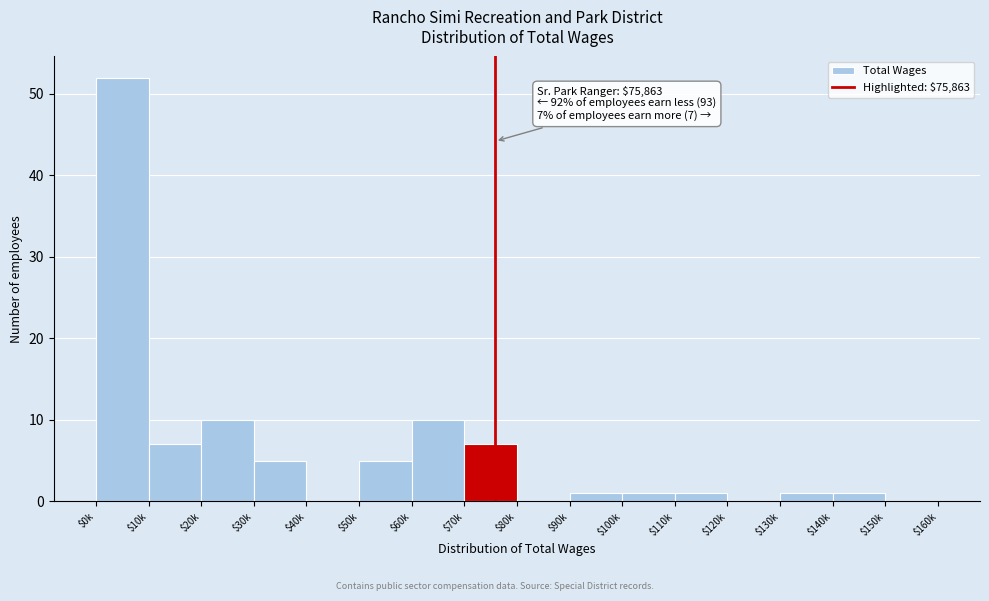

What is the sum of all values?

101